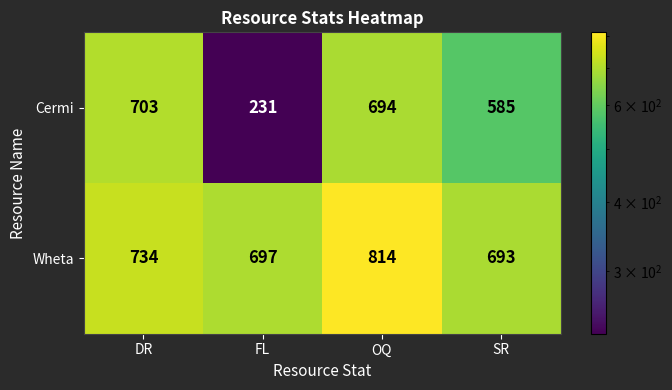

How many series are shown in this chart?

2